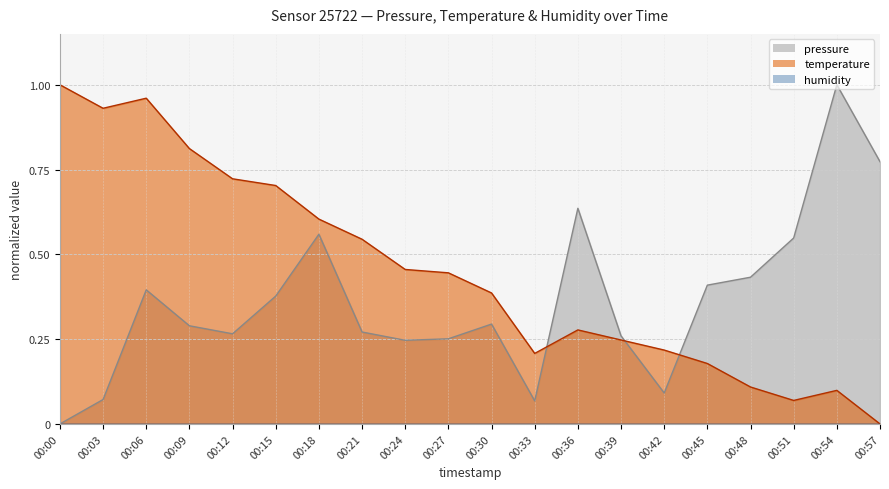

What is the difference between the second highest and minimum values in the temperature series?

1.0